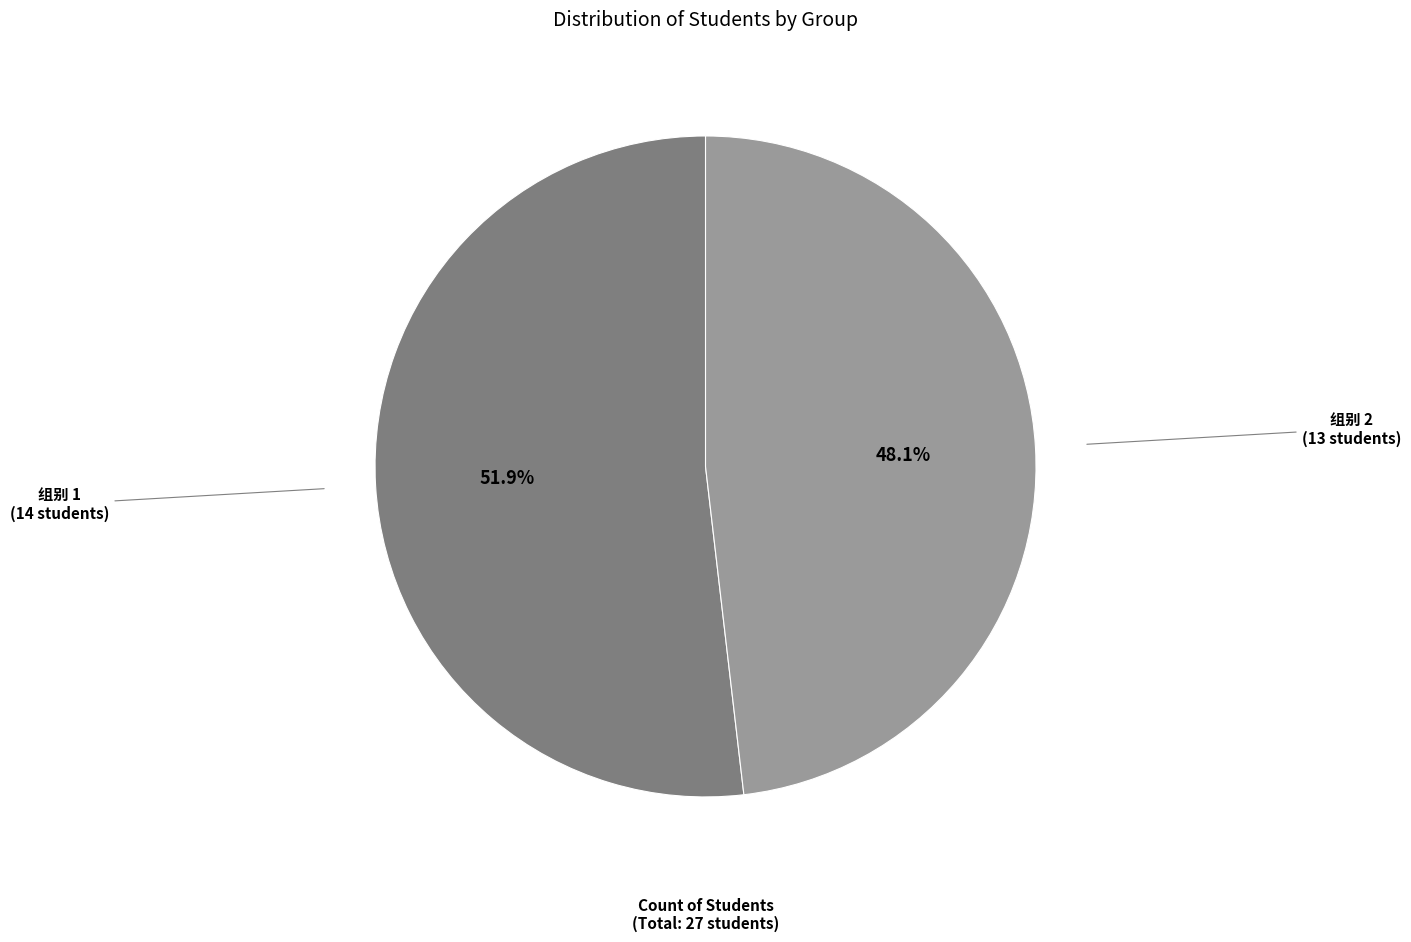

Between 组别 2 and 组别 1, which is larger?

组别 1